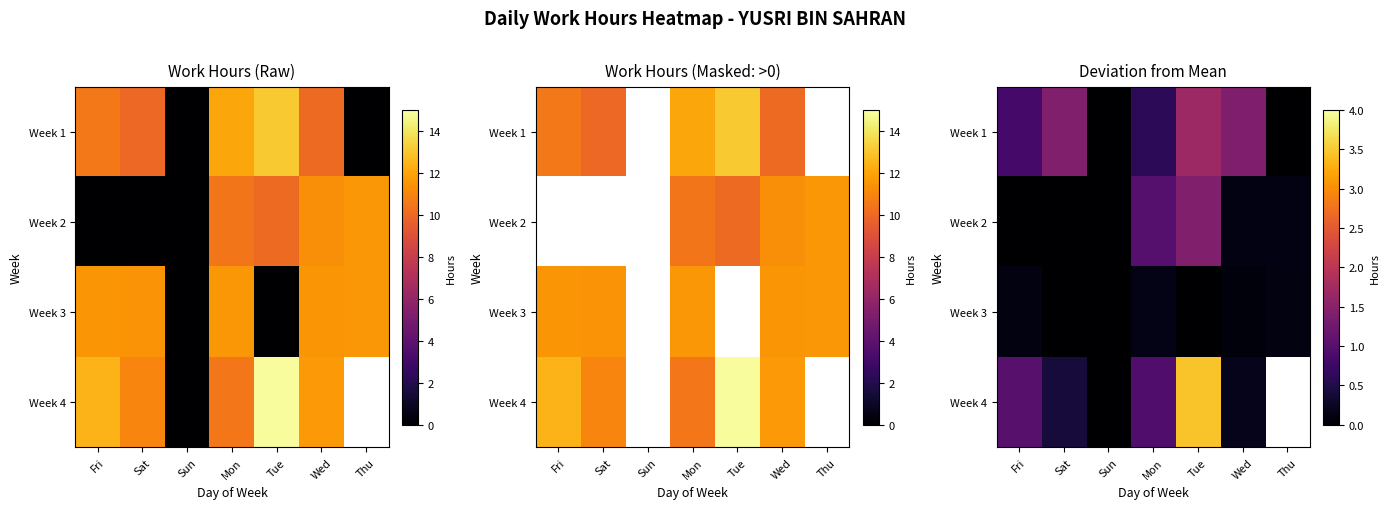

Rank the series by their maximum value, from highest to lowest.

Week 4, Week 1, Week 2, Week 3